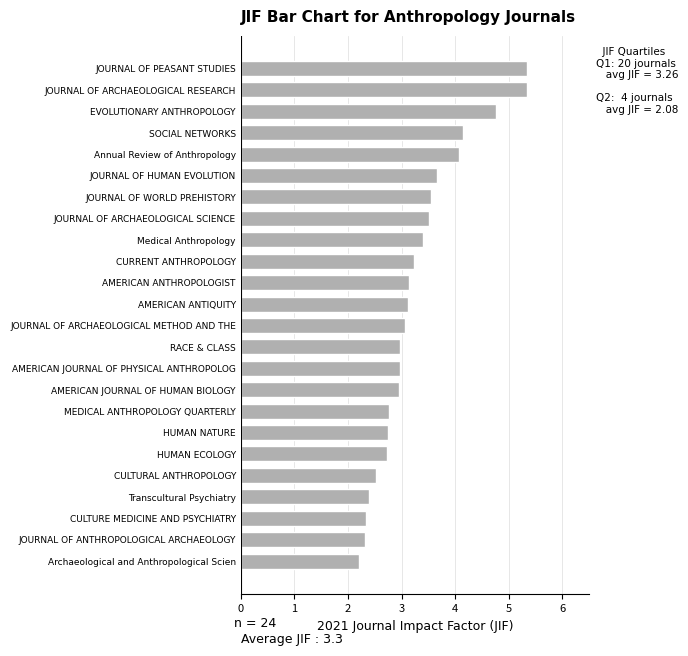

What is the average value?

3.3